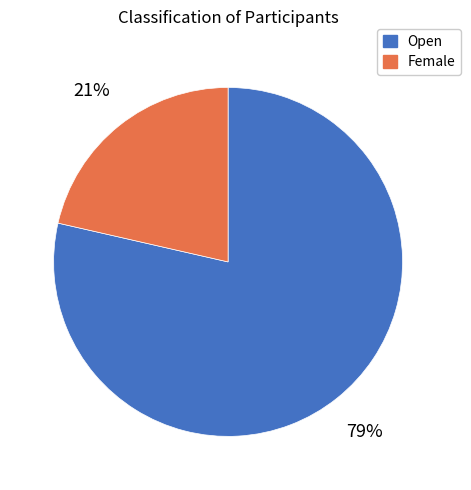

Count the number of slices in the pie.

2